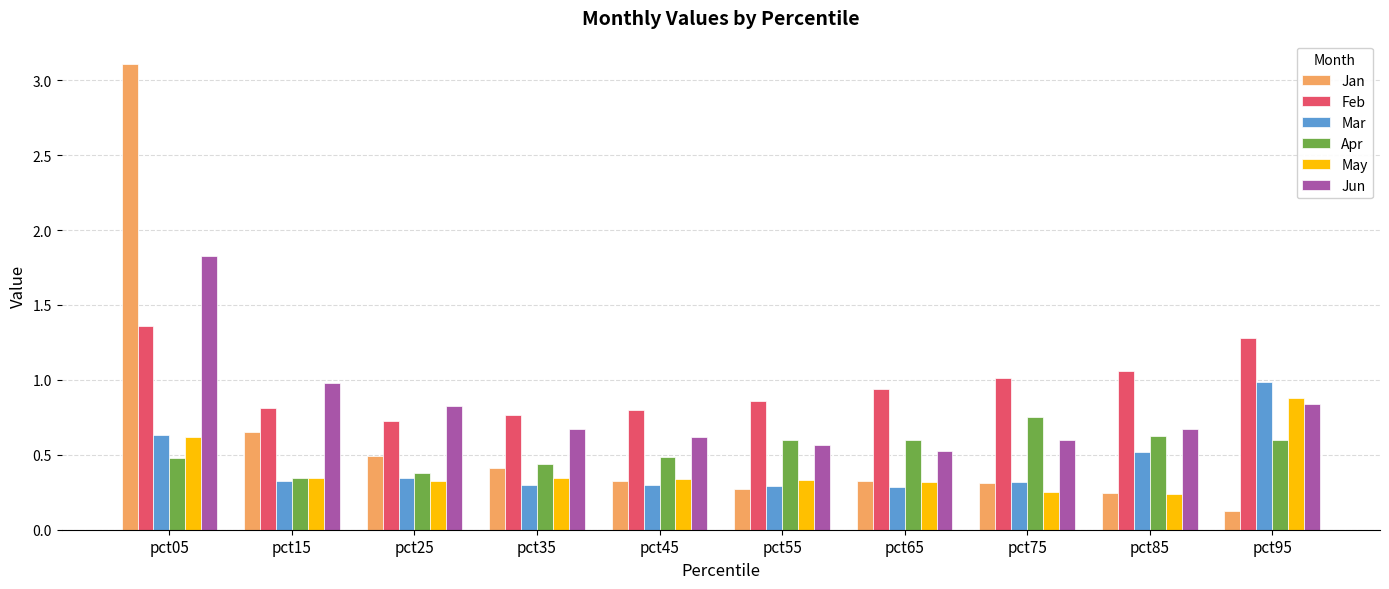

What is the sum of all Feb values?

9.6